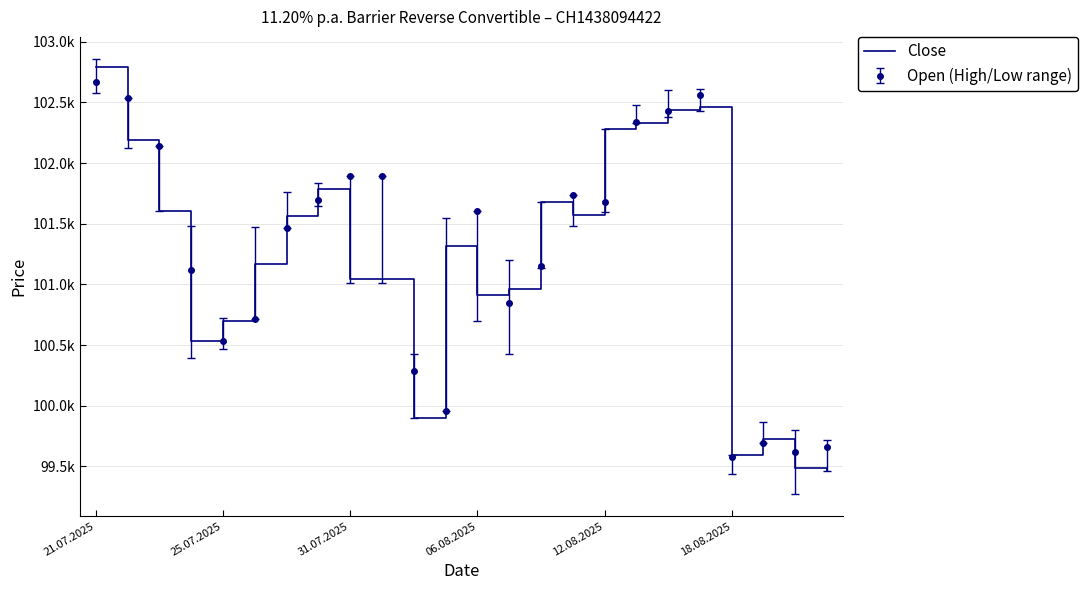

Reading left to right, extract all data points from this chart.

102790	102190	101605	100530	100695	101165	101565	101785	101045	101045	99900	101315	100915	100965	101675	101575	102280	102330	102440	102460	99590	99730	99490	99460